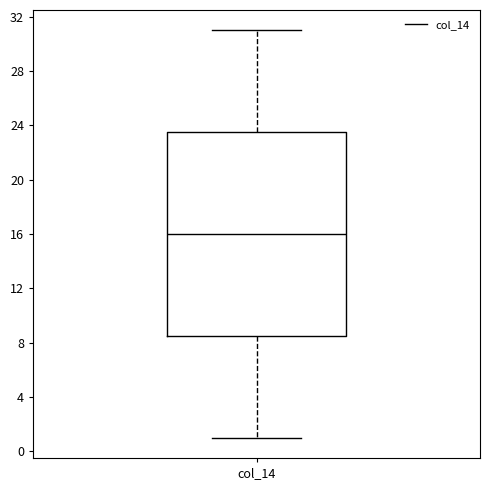

Read this box plot against the y-axis: the position of the median line, the range covered by the box, and the ends of both whiskers. The values are not printed on the chart, so give them approximately, as read against the axis.

median 16.0, box 8.5 to 23.5, whiskers 1.0 to 31.0